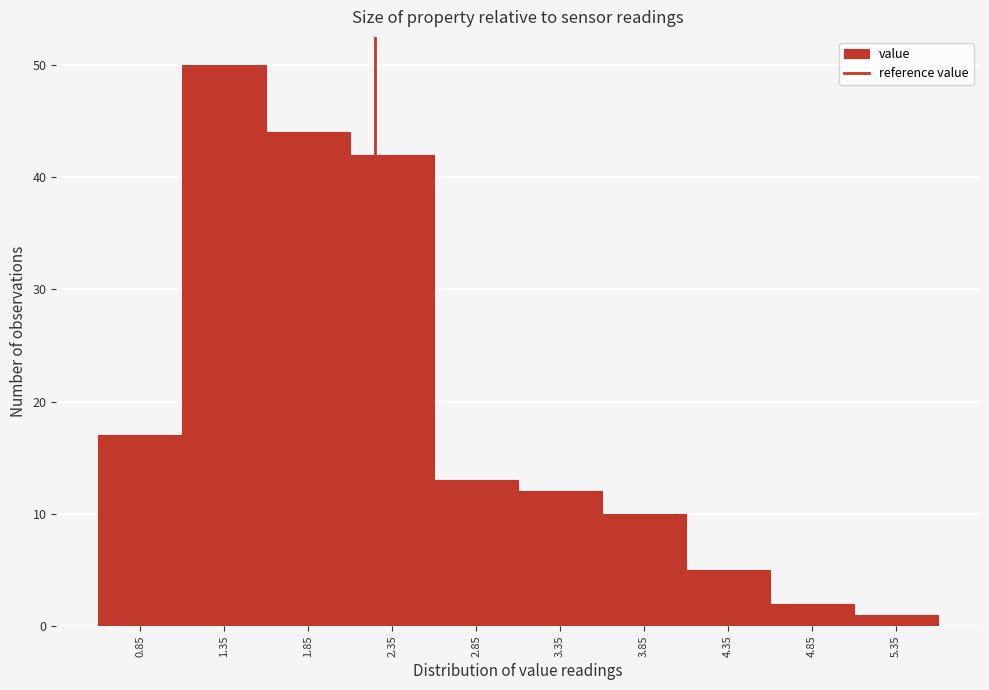

Reading right to left, list all the values displayed in this chart.

1	2	5	10	12	13	42	44	50	17